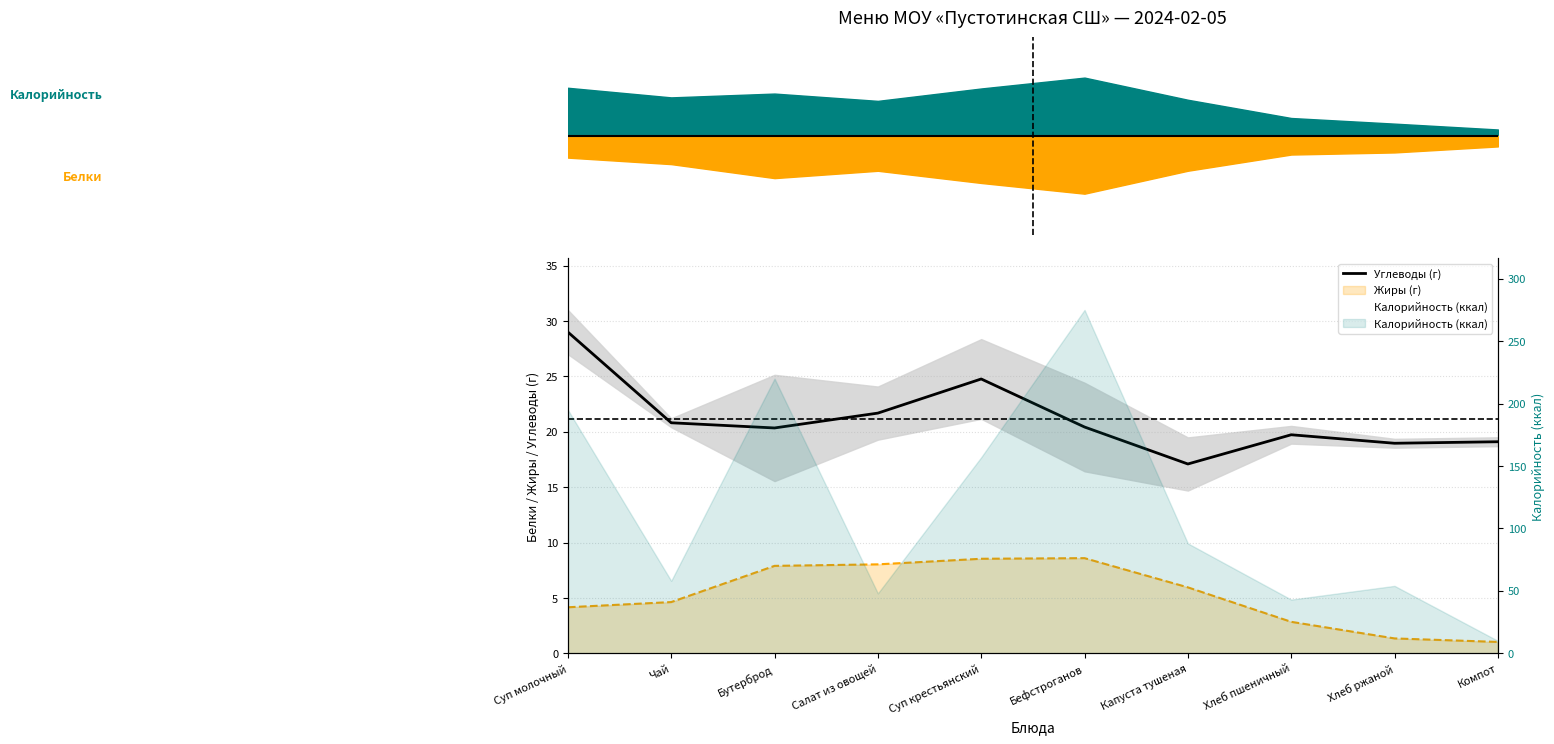

Rank the series at Суп молочный from highest to lowest value.

Калорийность (ккал), Углеводы (г)